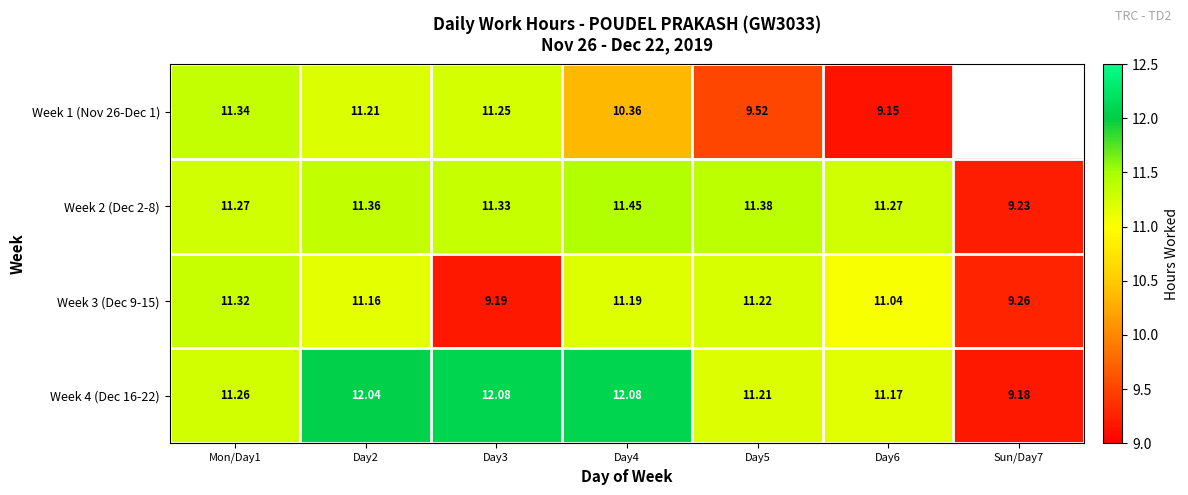

How many data points in Week 3 (Dec 9-15) are above 11?

5